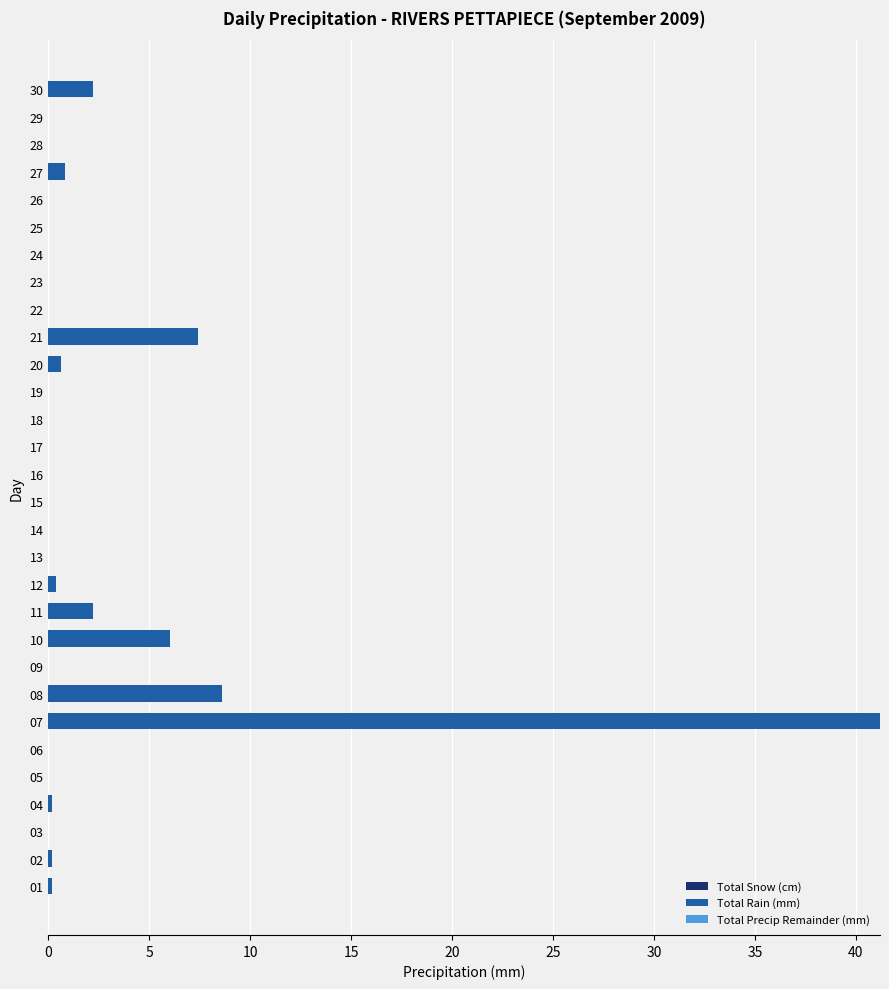

What is the sum of all values?

70.0